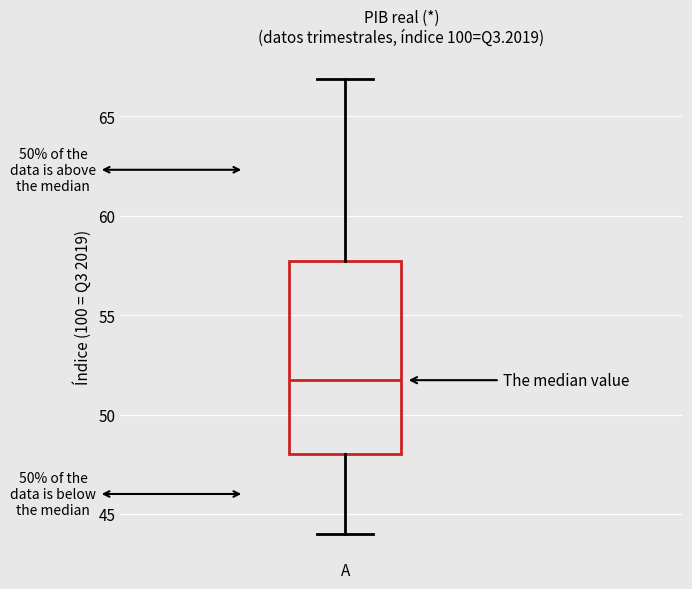

Where is the upper edge of the box for A on the y-axis? The values are not printed on the chart, so give them approximately, as read against the axis.

57.5